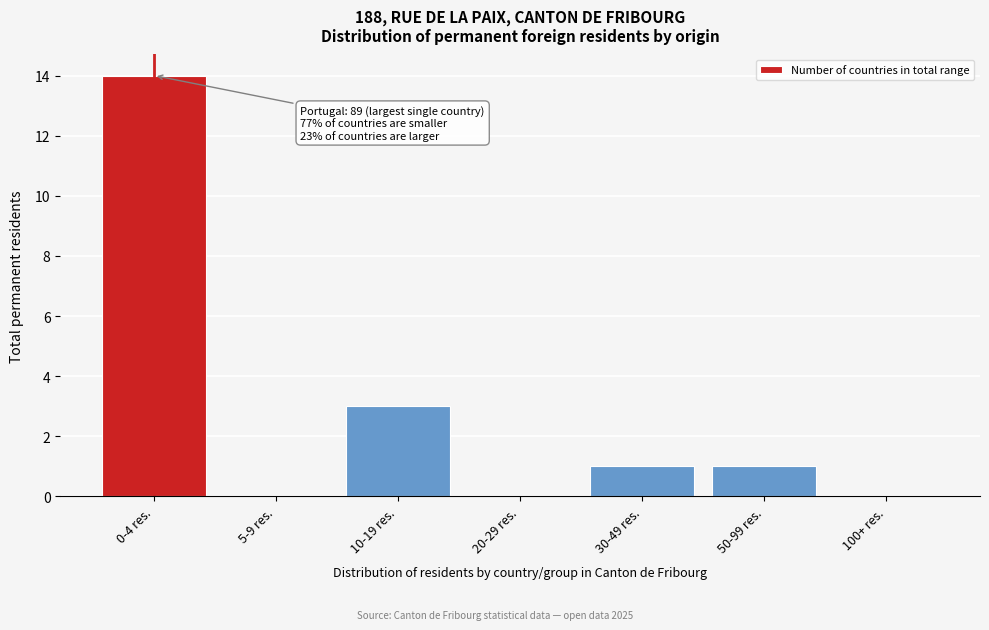

Reading right to left, extract all data points from this chart.

100+ res.=0	50-99 res.=1	30-49 res.=1	20-29 res.=0	10-19 res.=3	5-9 res.=0	0-4 res.=14